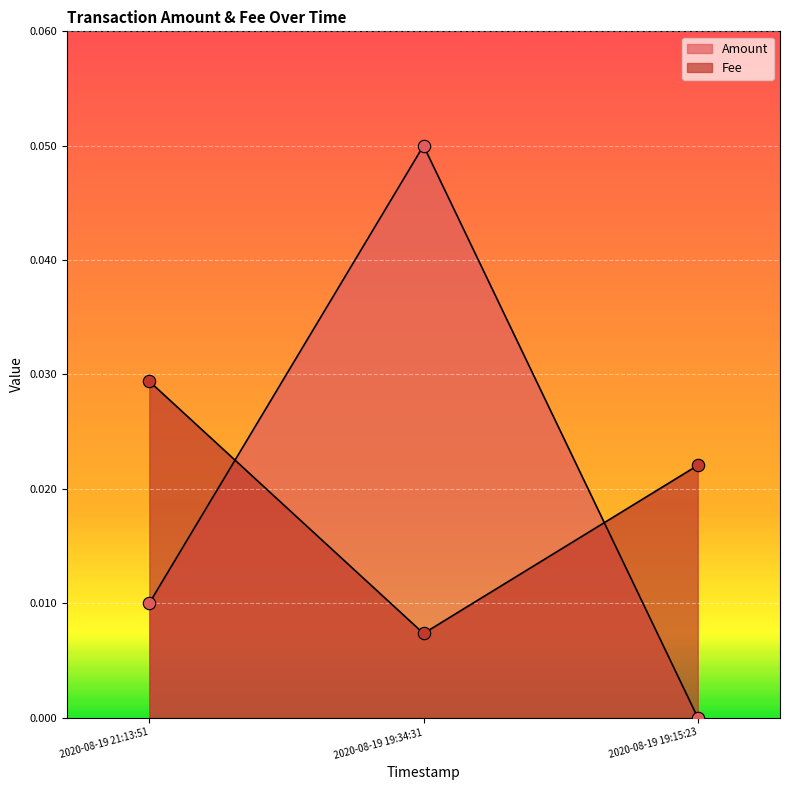

At which category is the sum across all series the highest?

2020-08-19 19:34:31